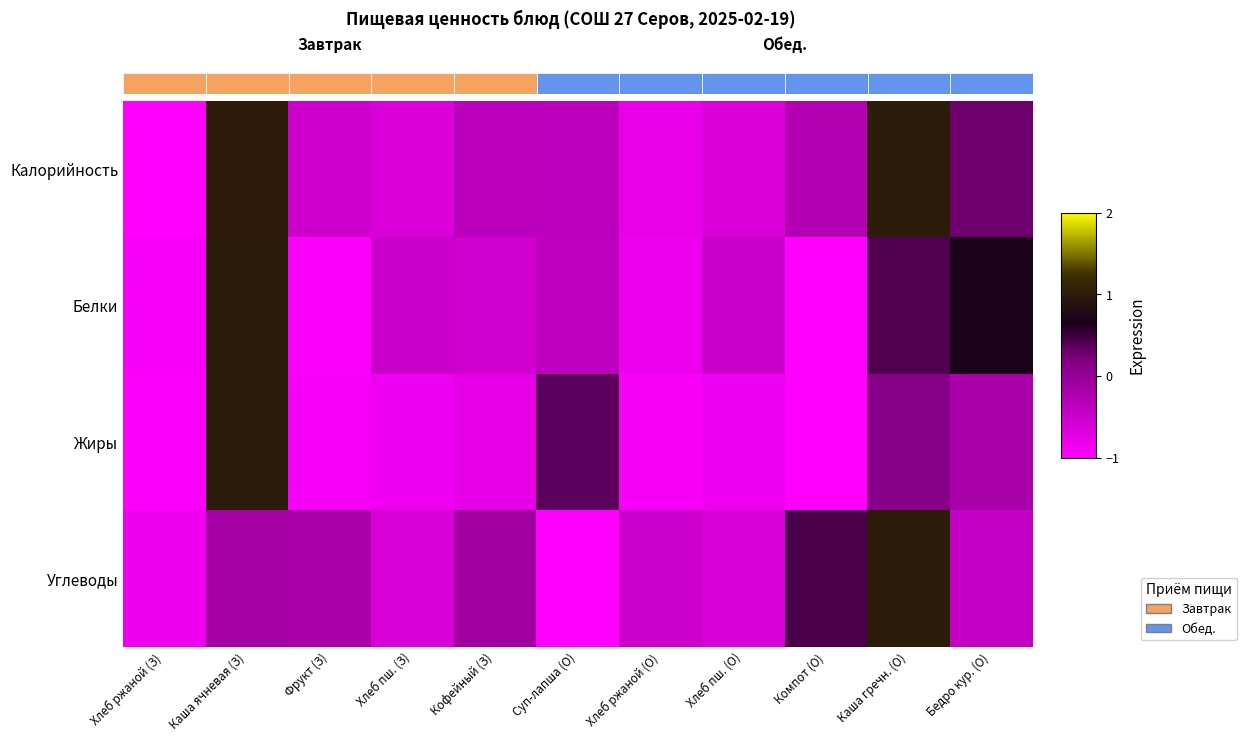

The Белки series shows -1.2 at Хлеб ржаной (З). True or false?

False